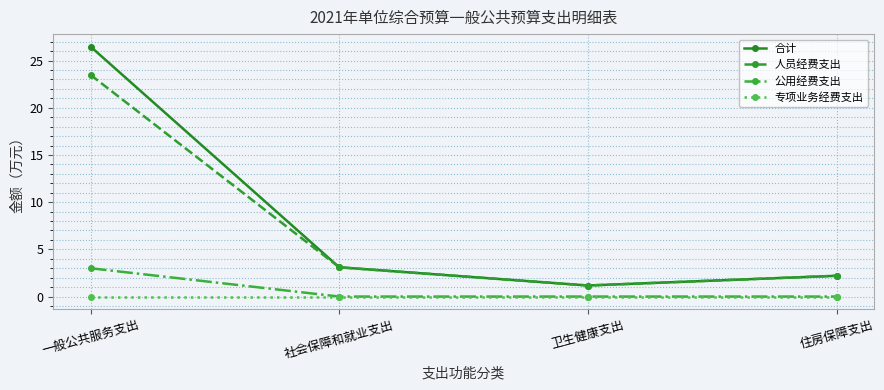

The 公用经费支出 series shows 4.4 at 一般公共服务支出. True or false?

False